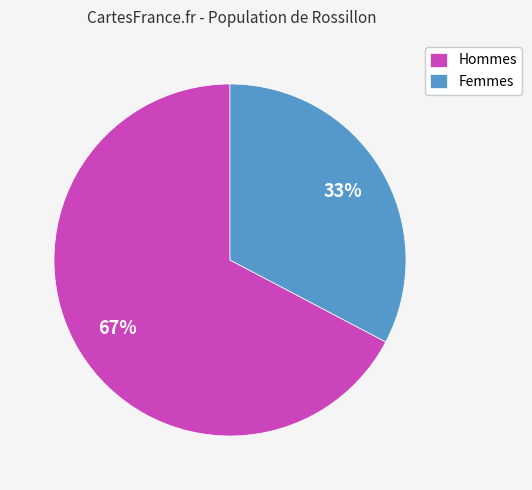

Which has a higher value, Hommes or Femmes?

Hommes